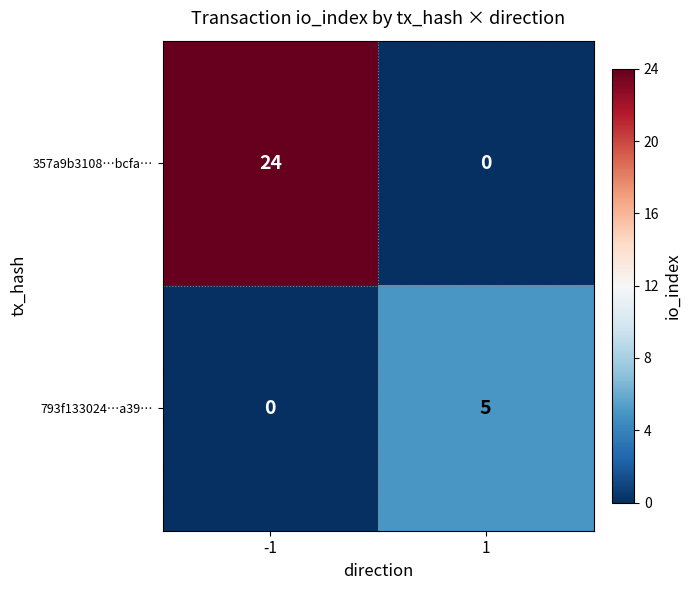

Which series has the largest total across all categories?

357a9b3108…bcfa…